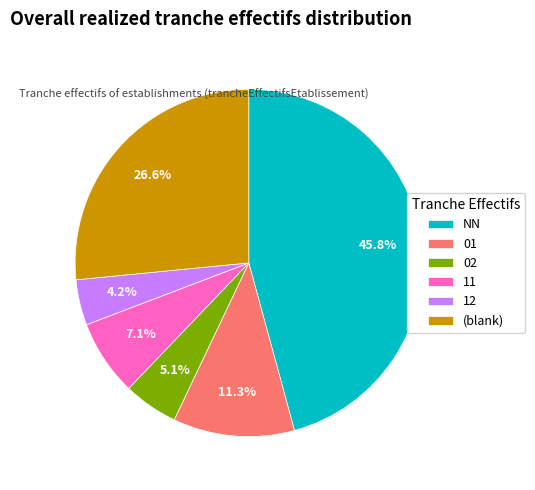

Is 11 the majority of the pie?

No